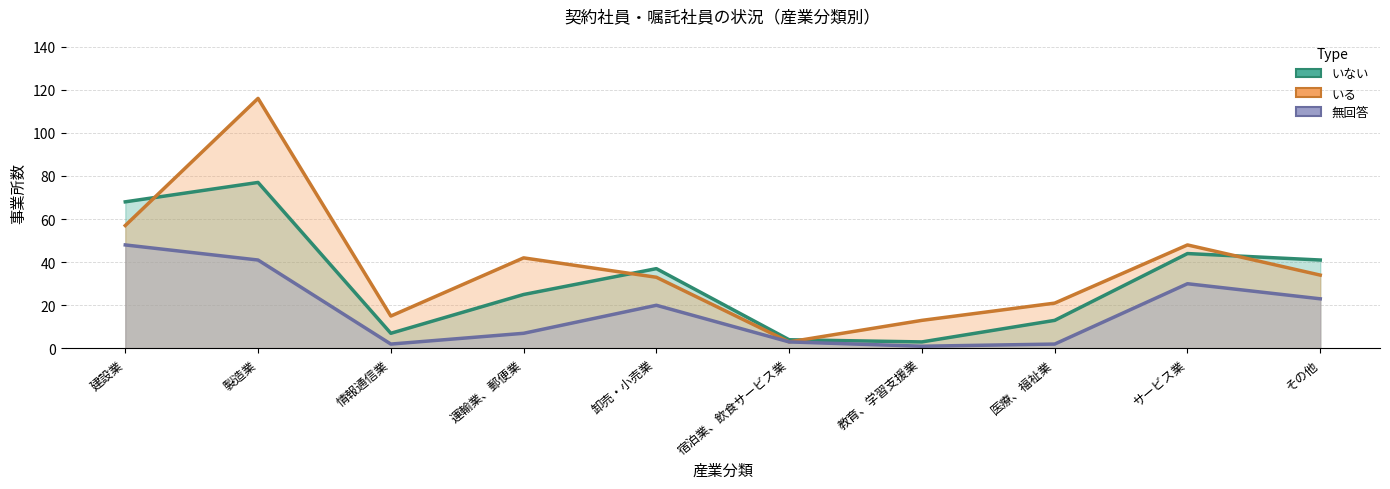

What is the value of the いる point at the 6th from the left?

3